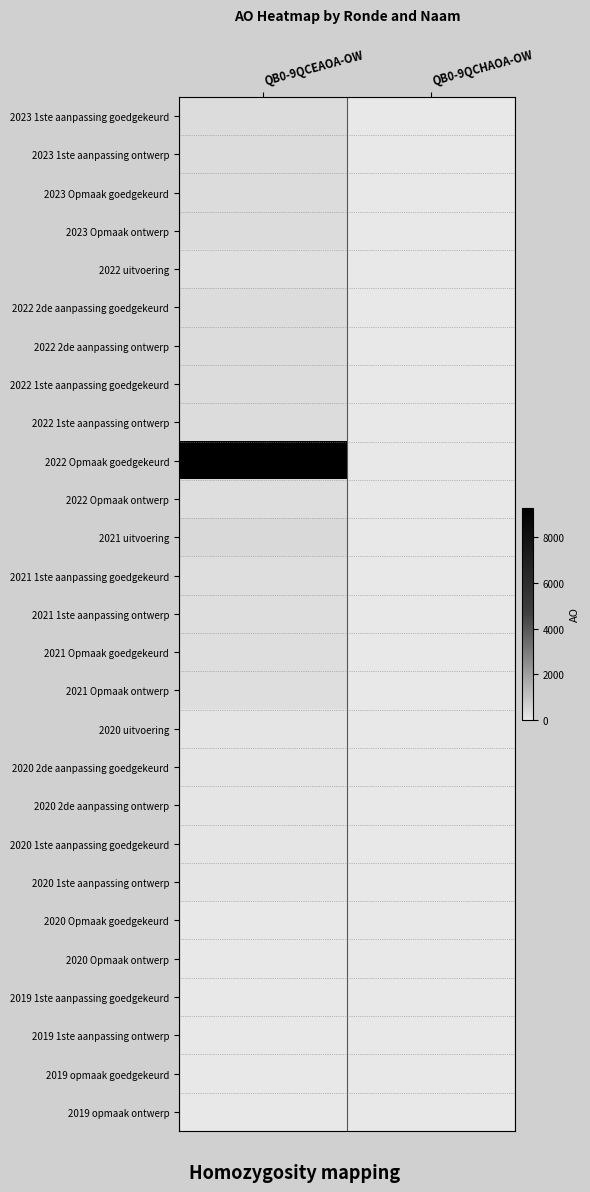

How many data points does each series have?

2